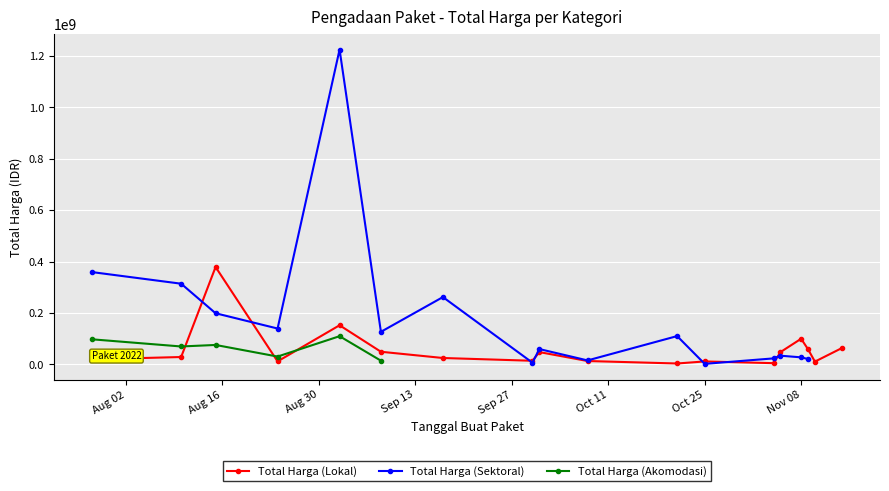

What is the highest value of the Total Harga (Lokal) series?

379075000